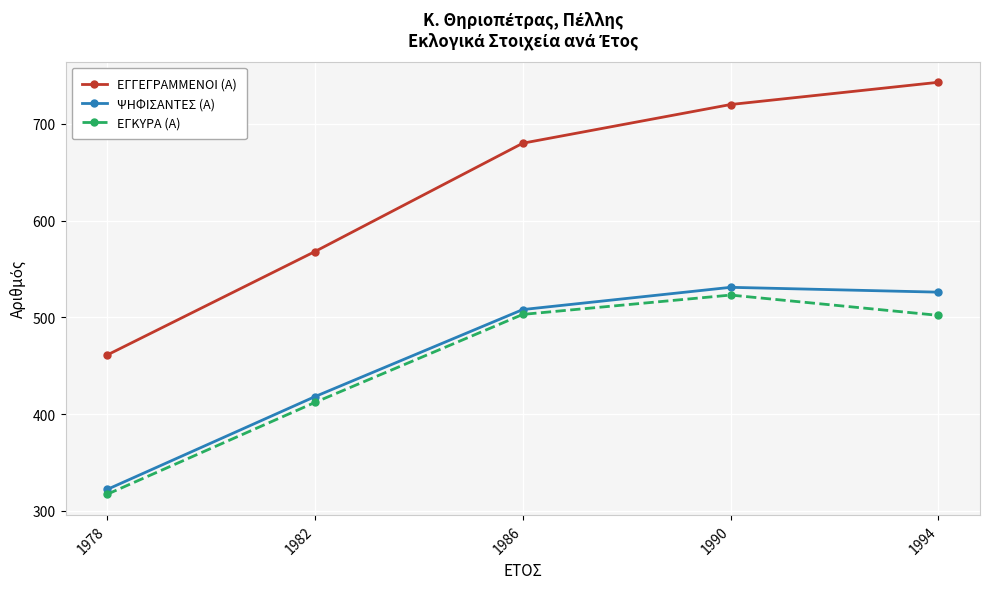

True or false: ΕΓΓΕΓΡΑΜΜΕΝΟΙ (Α) and ΕΓΚΥΡΑ (Α) cross at least once.

False